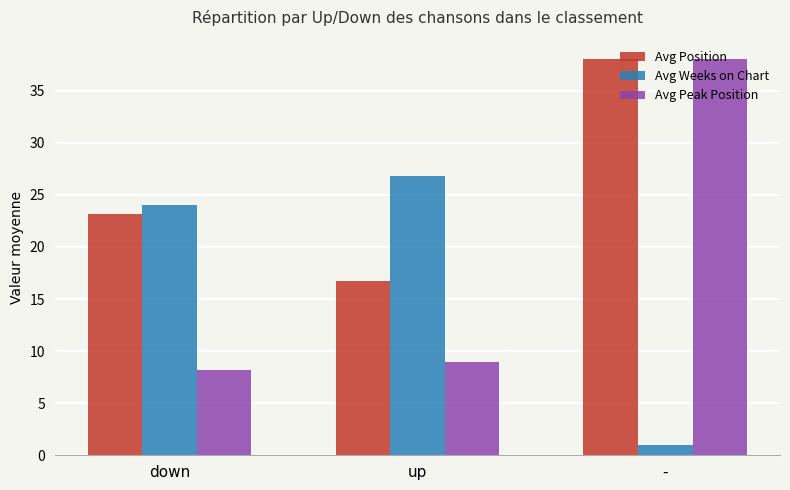

At how many categories does at least one series exceed 23?

3